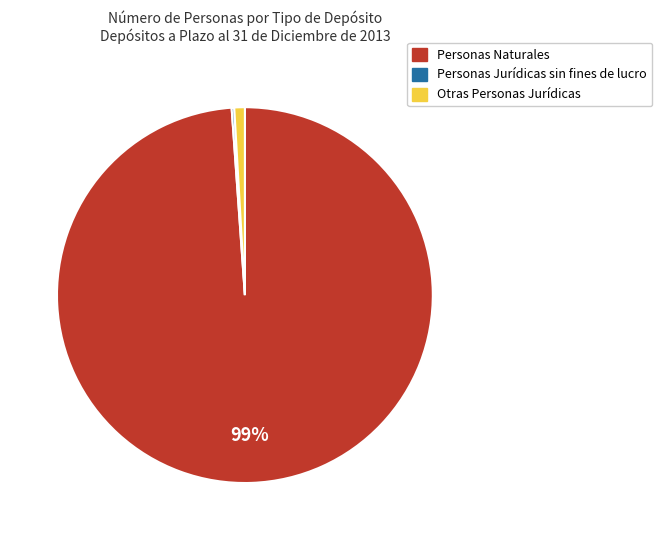

Is there any slice that represents more than half of the pie?

Yes